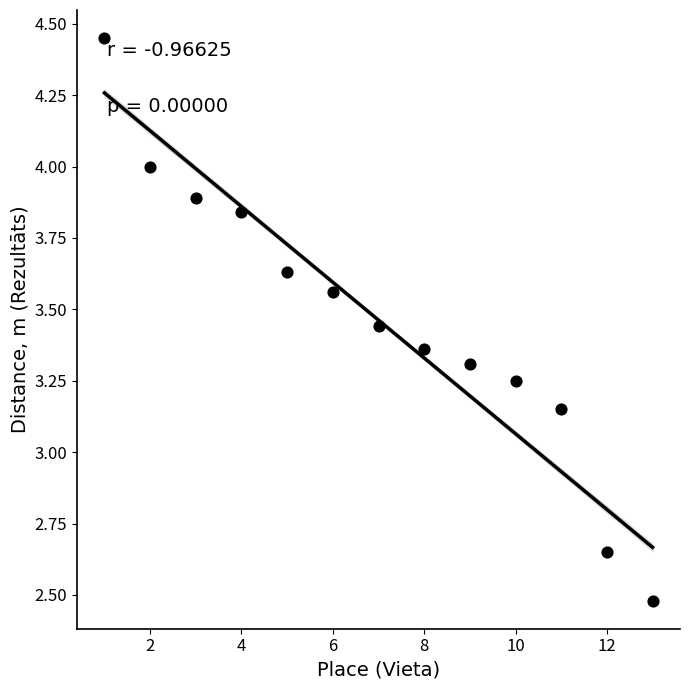

What is the range of X values (max minus min)?

12.0